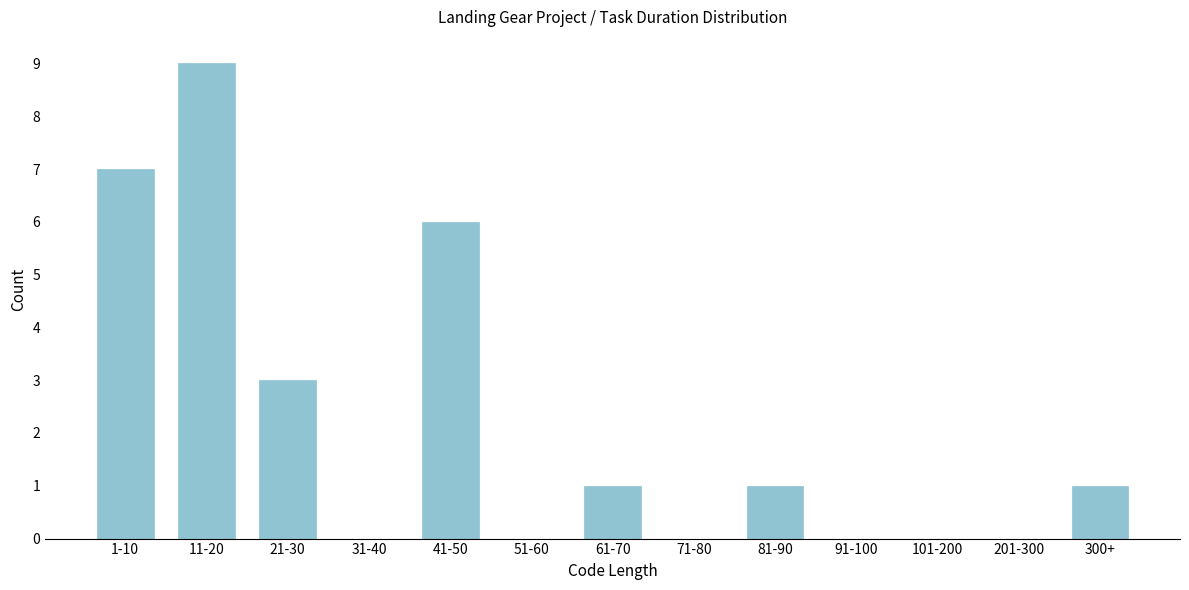

Reading left to right, what are all the values shown in this chart?

1-10=7	11-20=9	21-30=3	31-40=0	41-50=6	51-60=0	61-70=1	71-80=0	81-90=1	91-100=0	101-200=0	201-300=0	300+=1